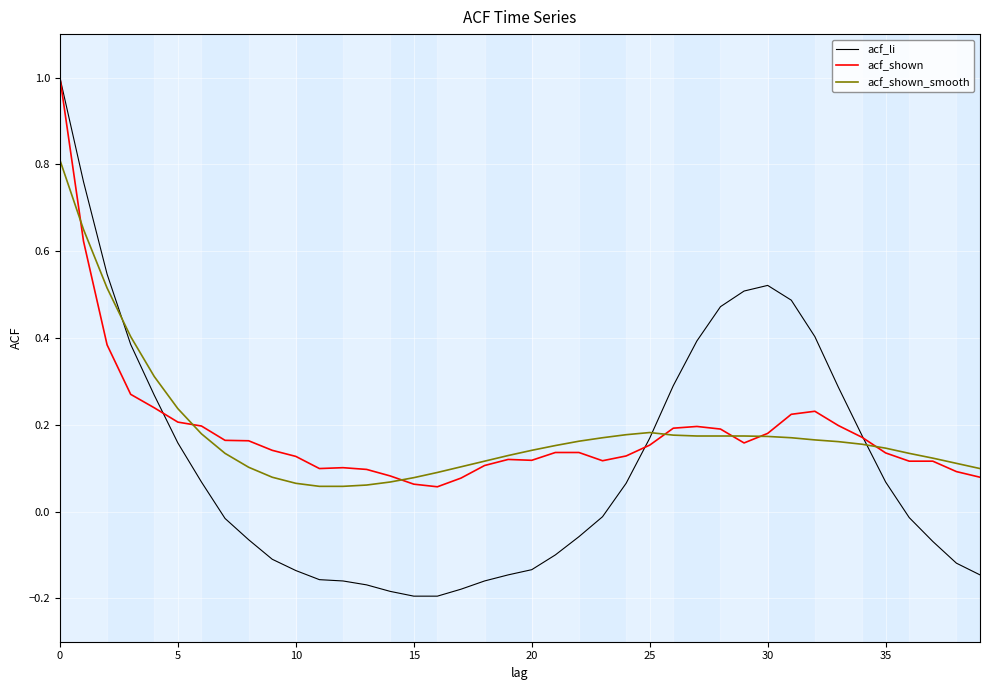

Which series has the largest range (max minus min)?

acf_li